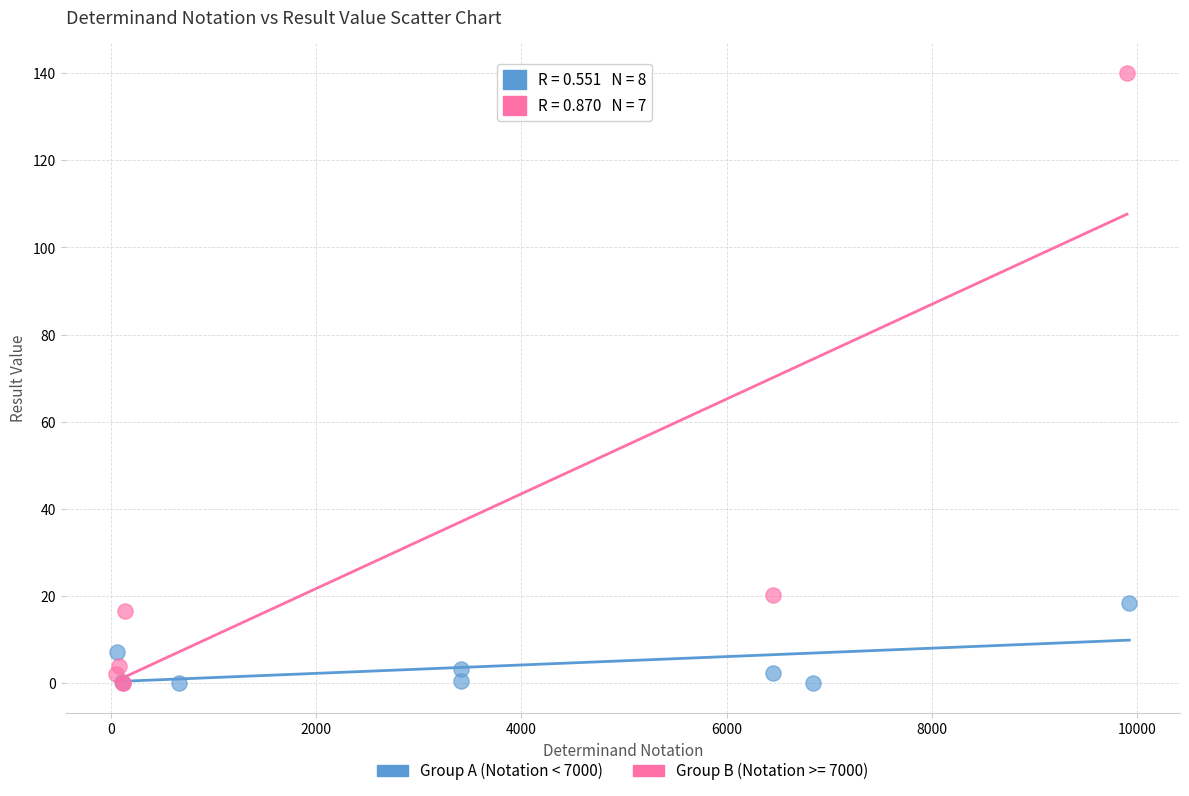

Which series has the largest Y range (max minus min)?

Group B (Notation >= 7000)